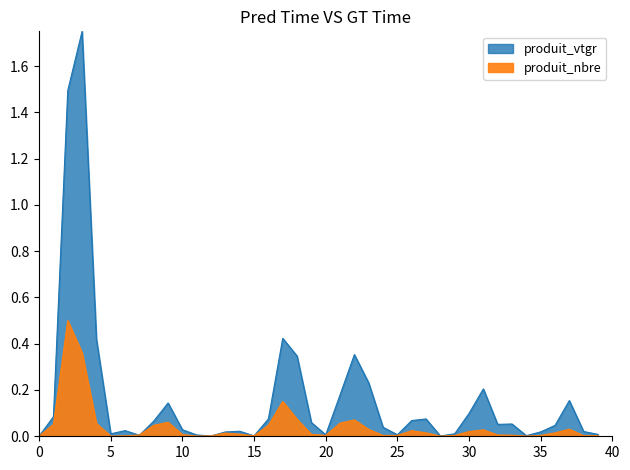

Is it true that produit_nbre equals 0.0 at 14?

False